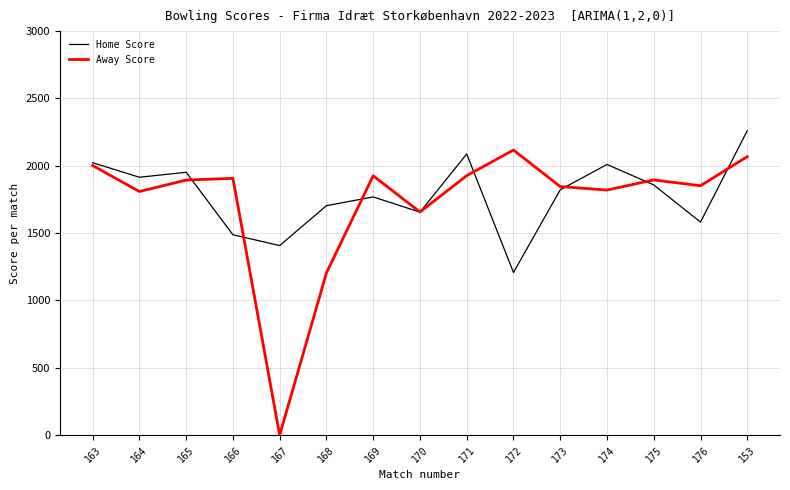

At which label is Away Score closest to 1058?

168